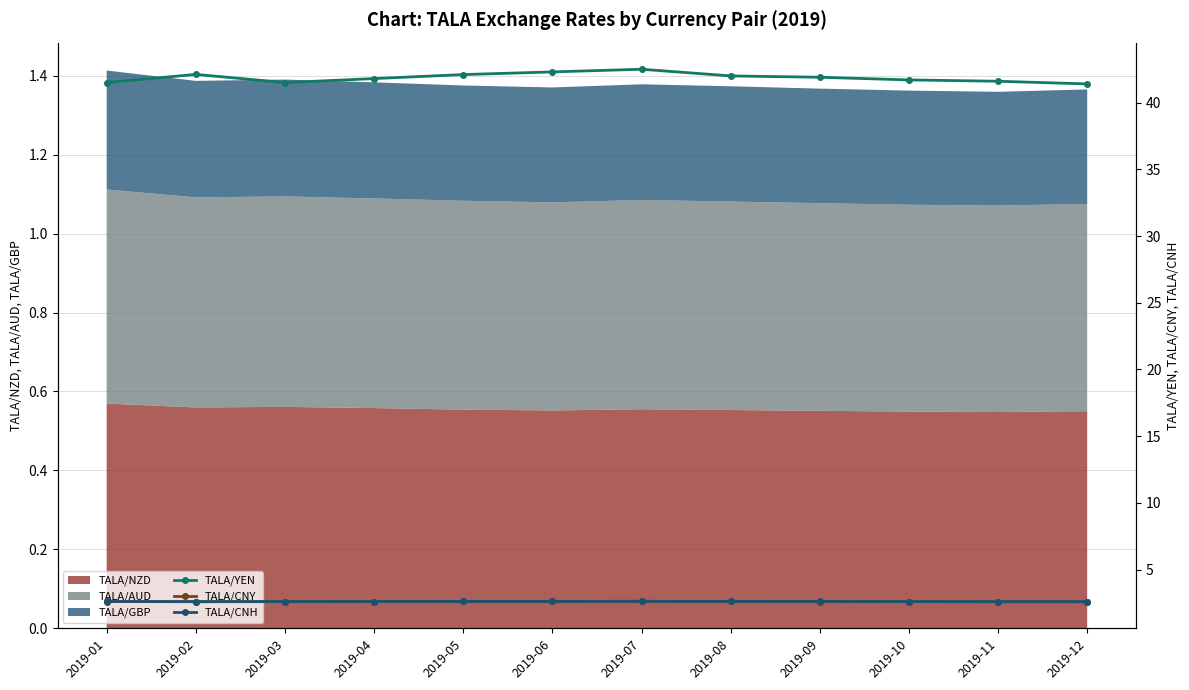

What is the value of the TALA/CNH point at the 6th from the left?

2.6